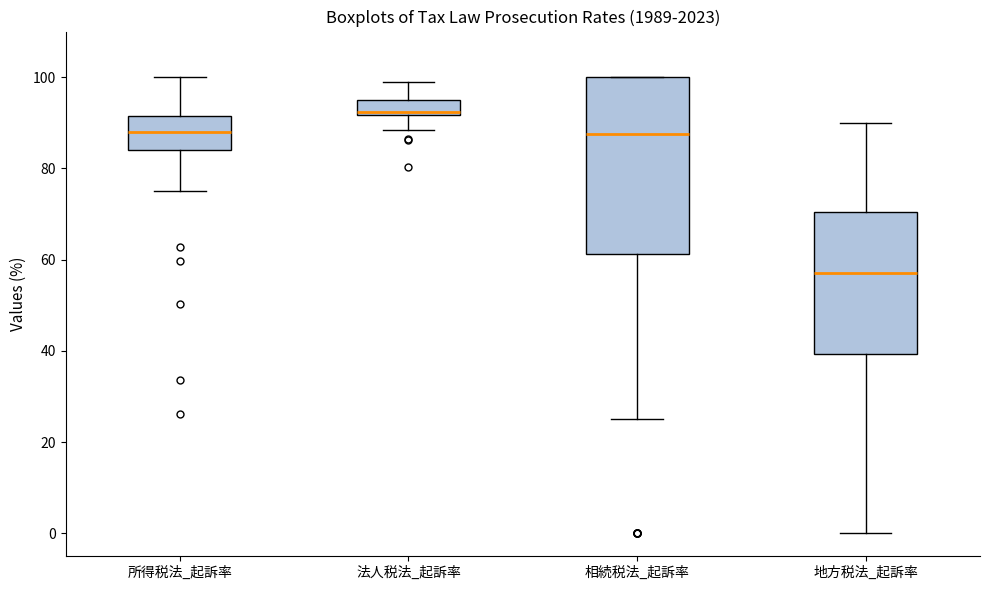

Which box has the lowest median line?

地方税法_起訴率